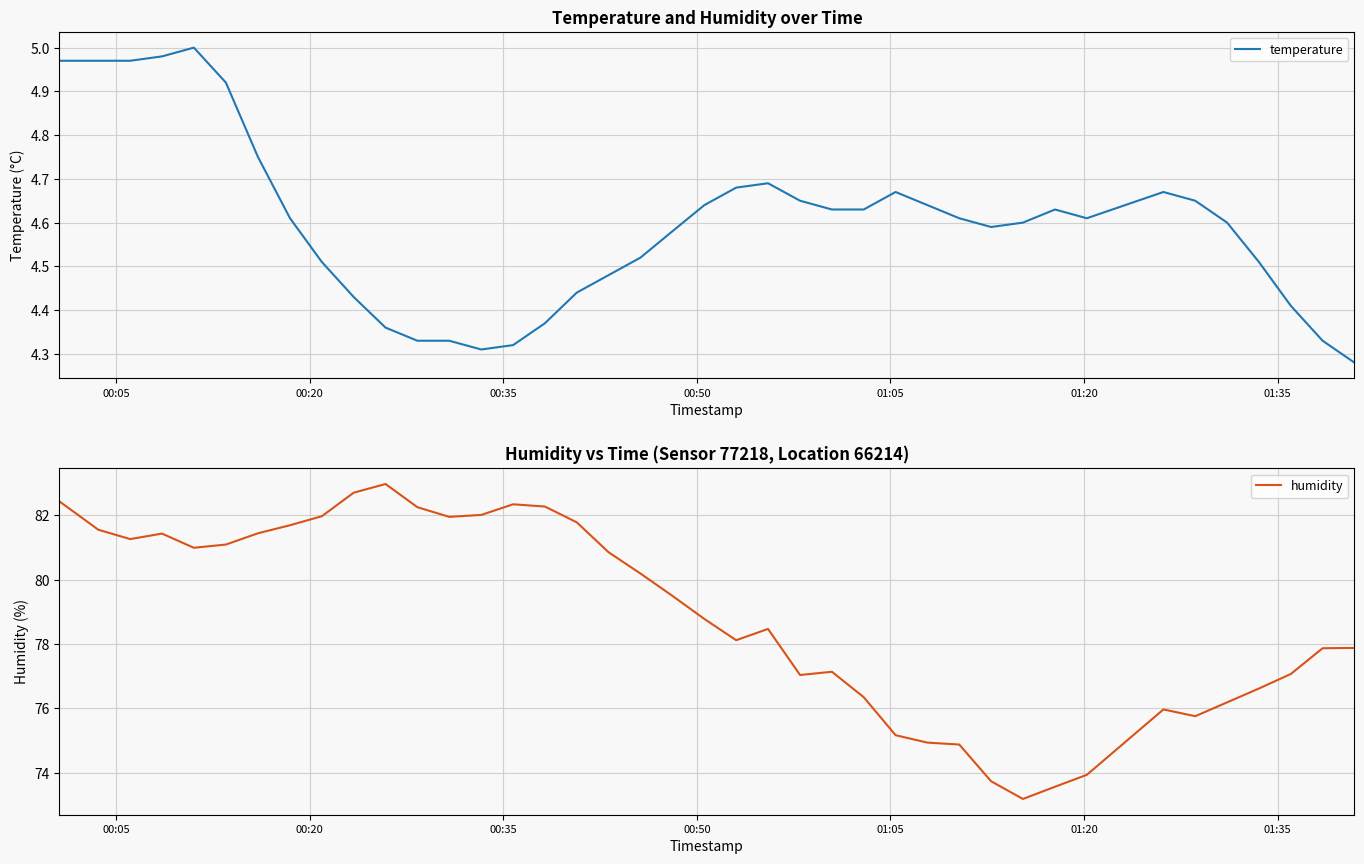

Does the chart display data point markers on the line(s)?

No